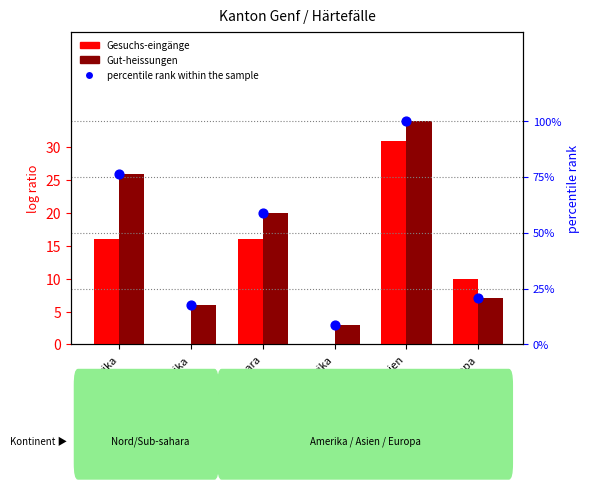

What is the total value across all series at Afrika?

42.8